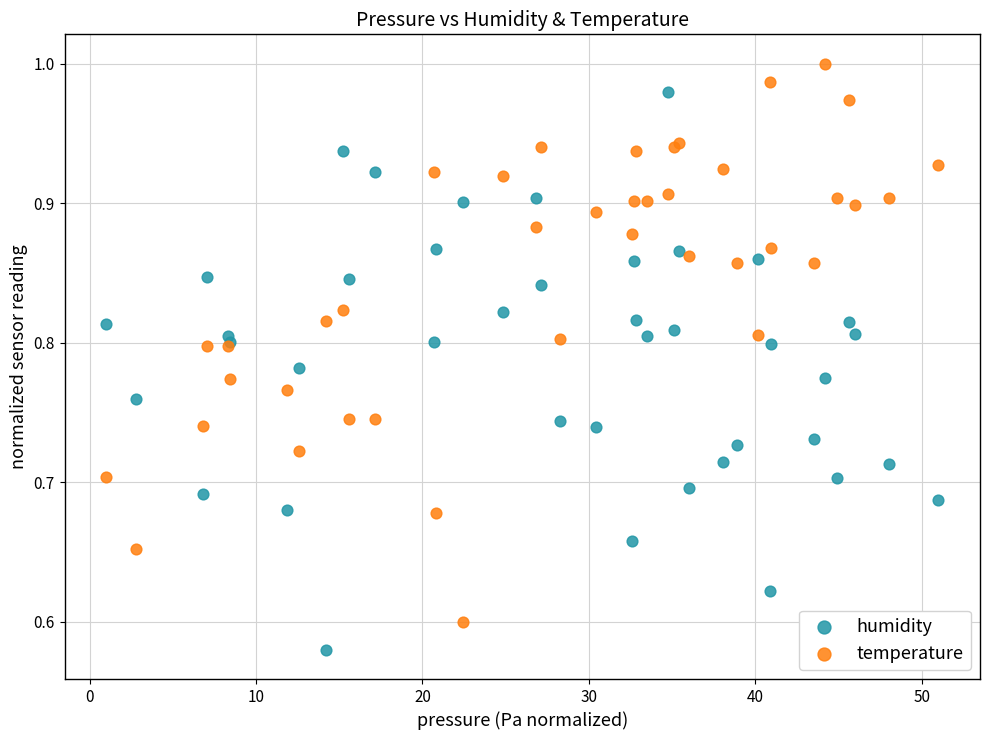

Which series reaches the minimum Y coordinate?

humidity